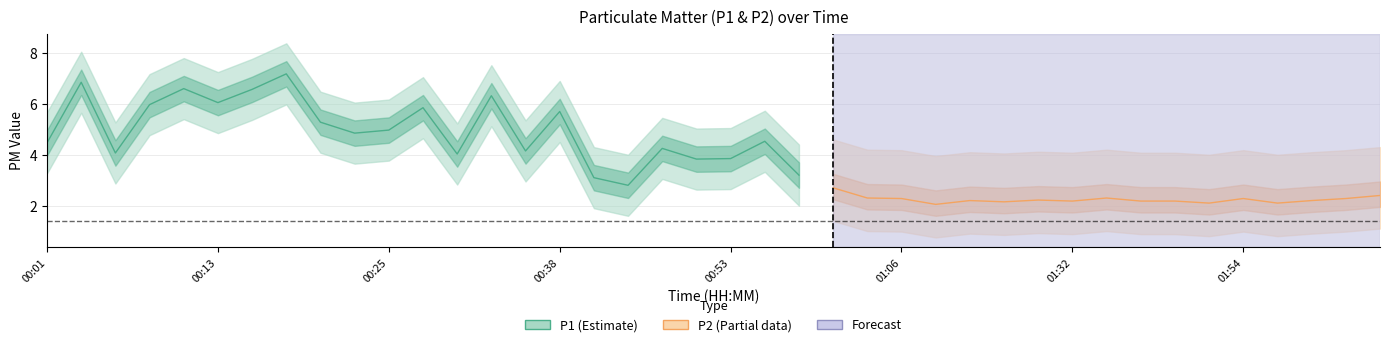

Which series has the largest range (max minus min)?

P1